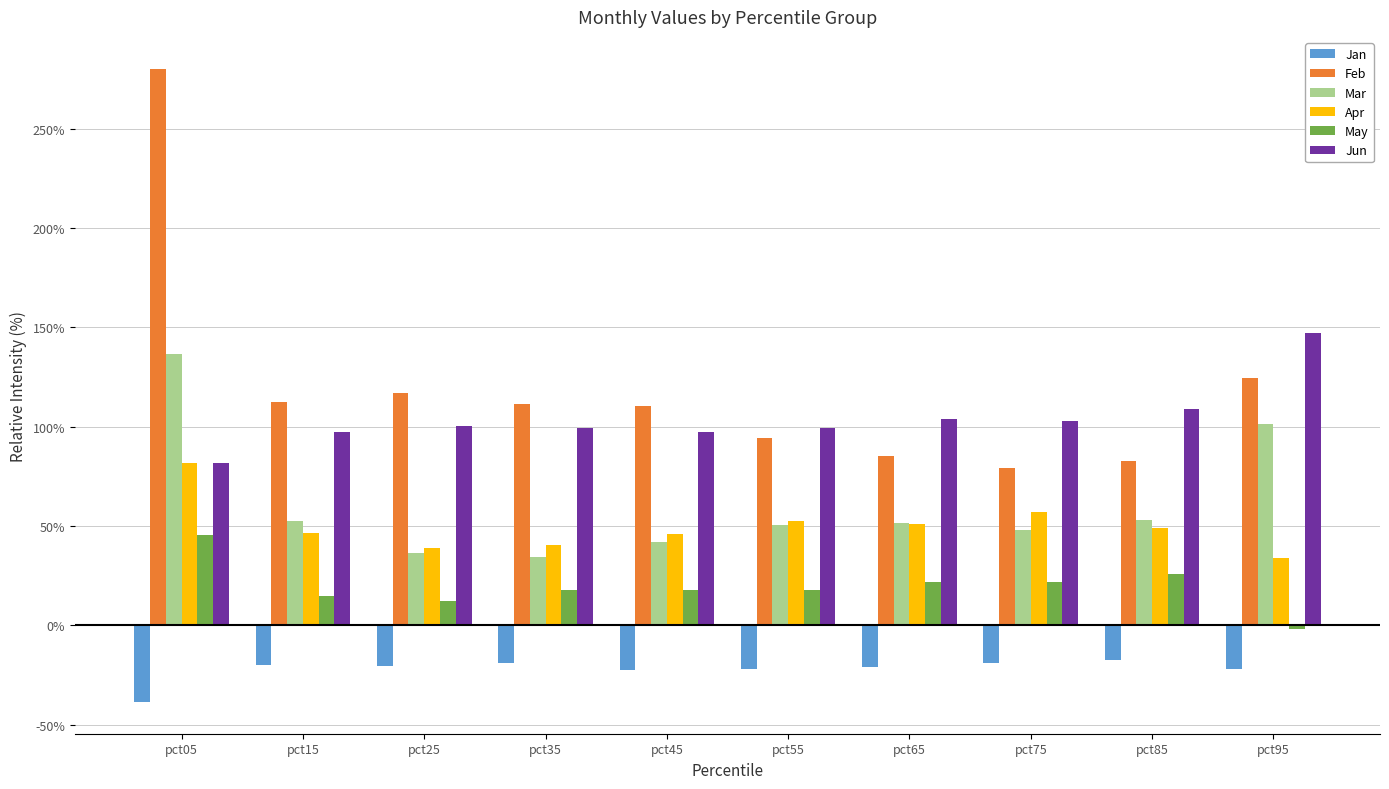

Are the bars horizontal?

No